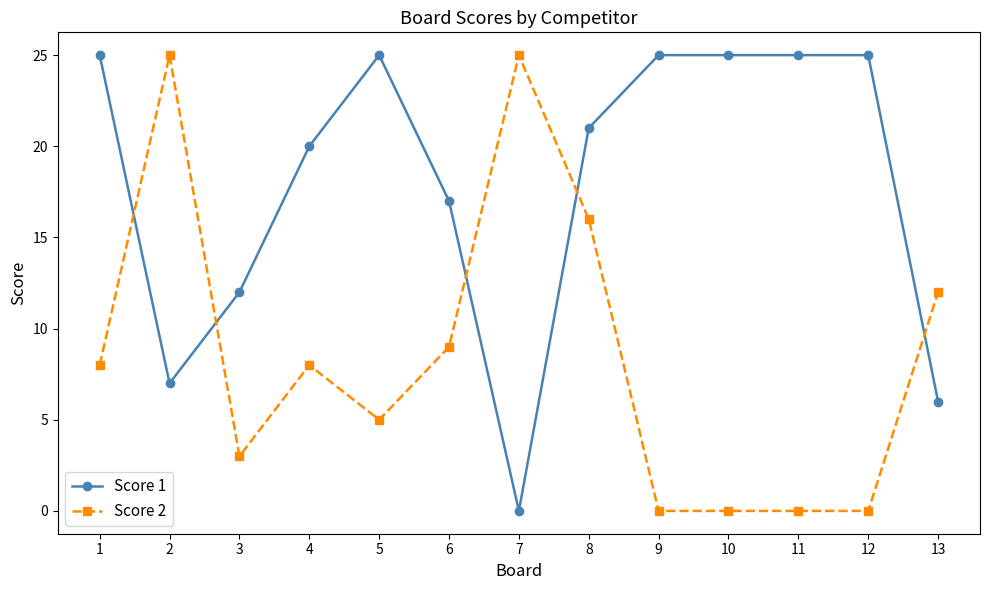

How many data points in Score 2 are less than 8?

6